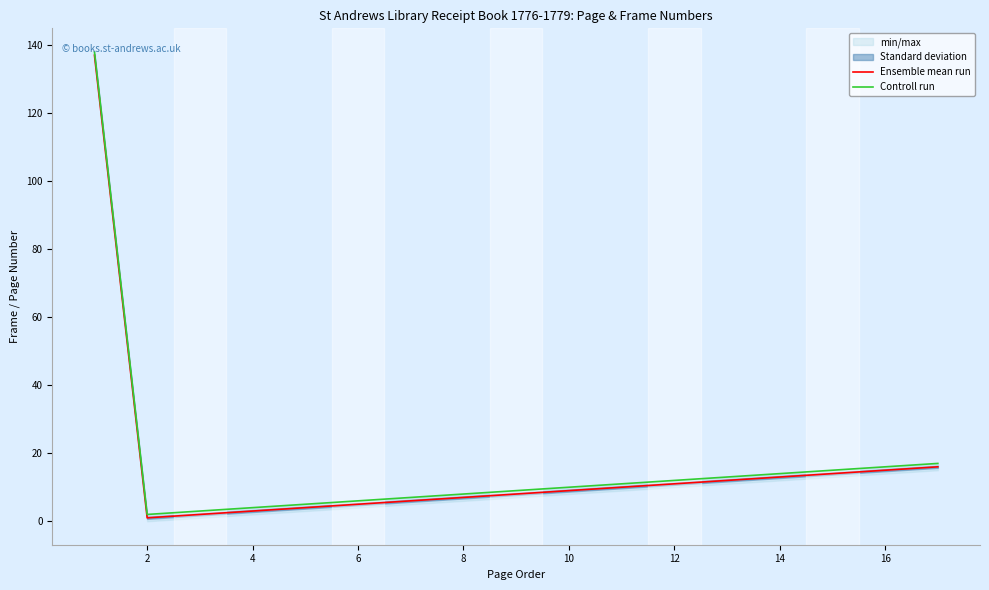

What is the average value of the Controll run series?

17